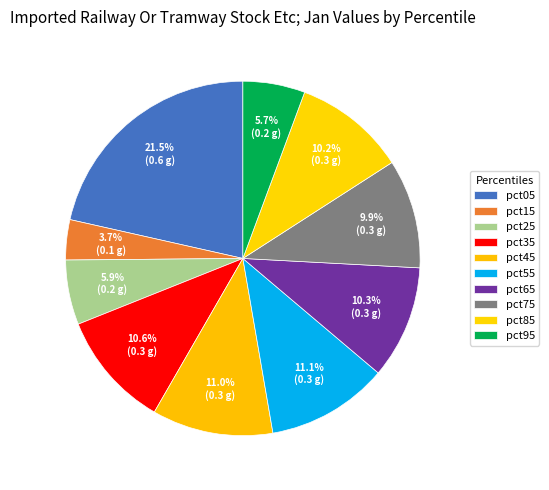

Which slice is the largest?

pct05